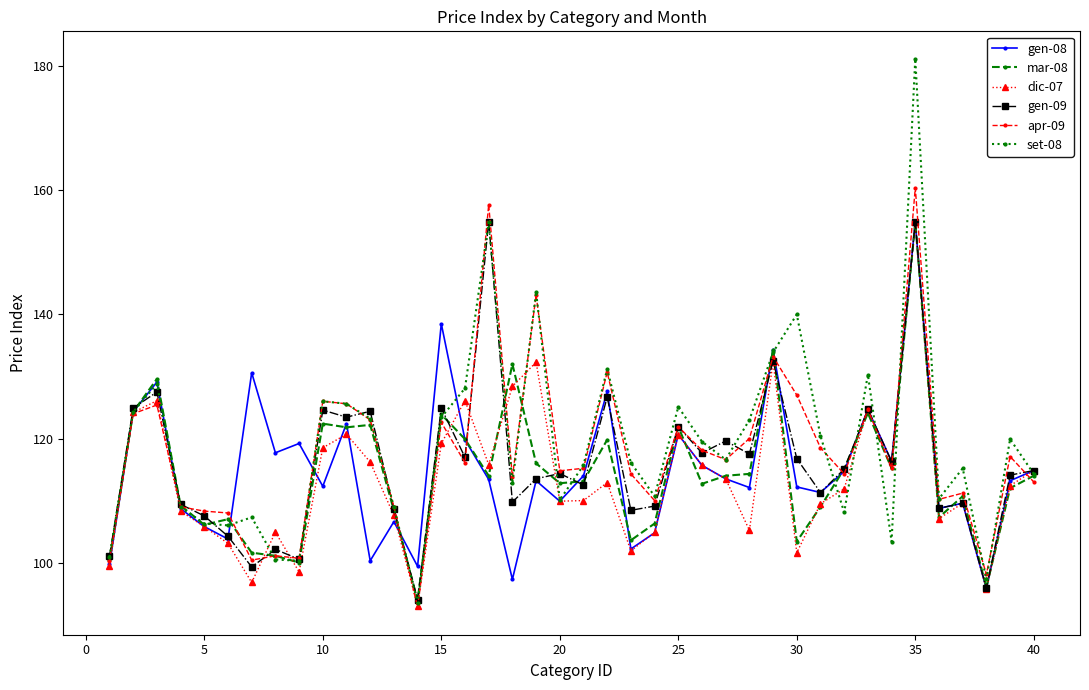

Which series has the largest range (max minus min)?

set-08